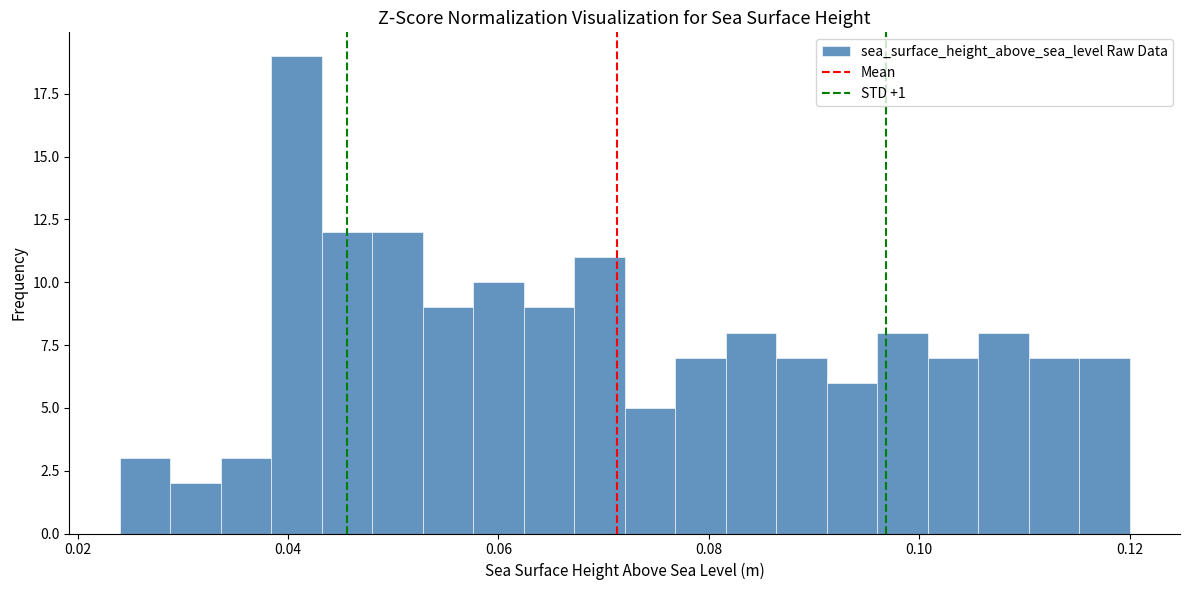

Read against the x-axis, roughly where is the centre of the tallest bar?

0.040